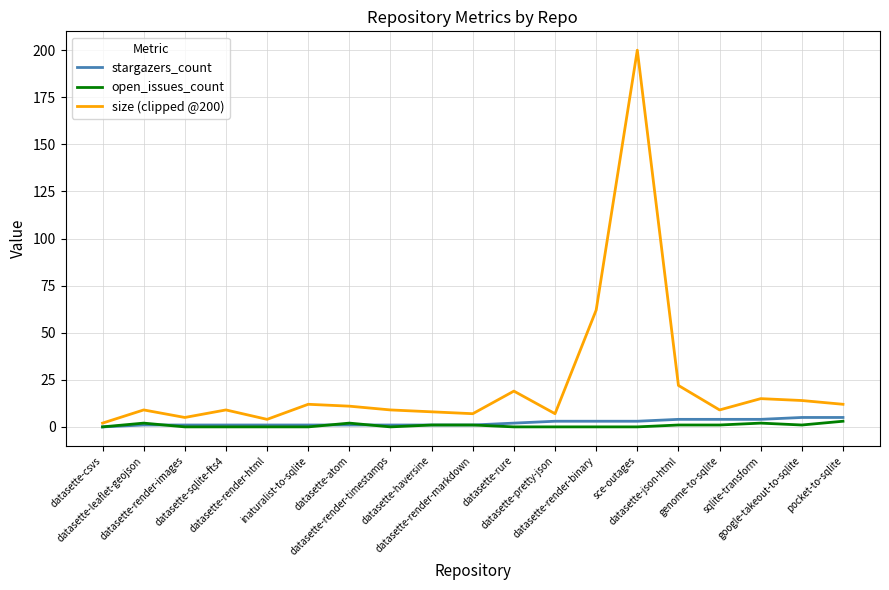

Which series has the largest total across all categories?

size (clipped @200)